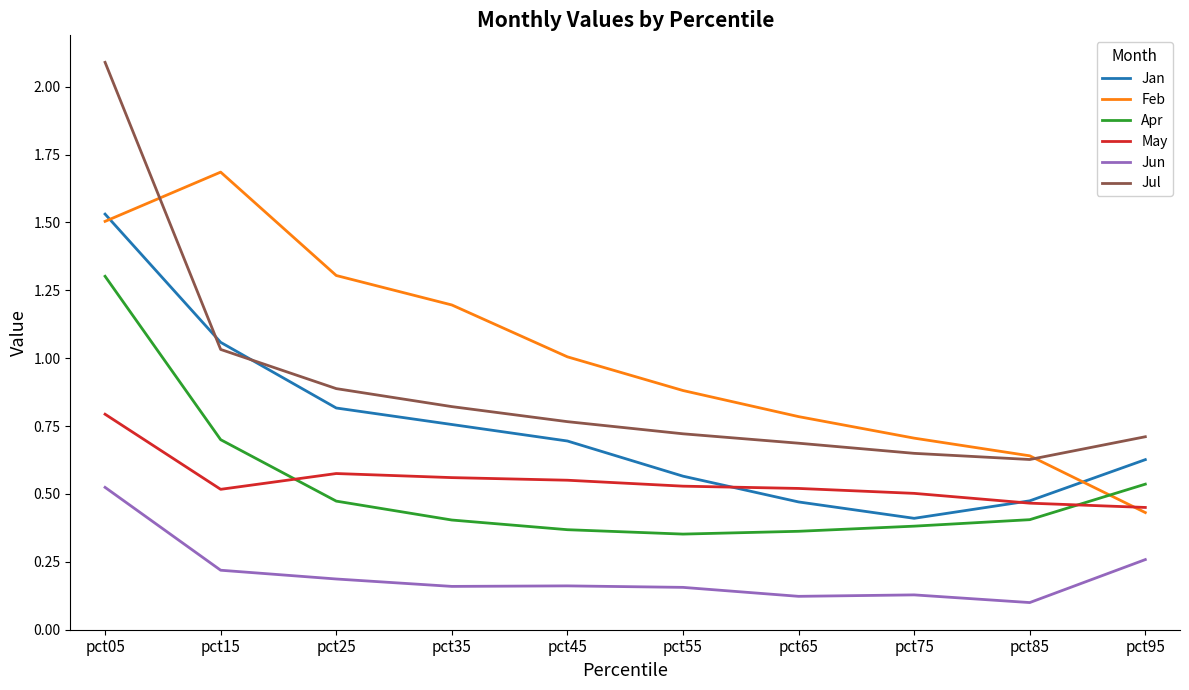

How many lines are shown in the chart?

6